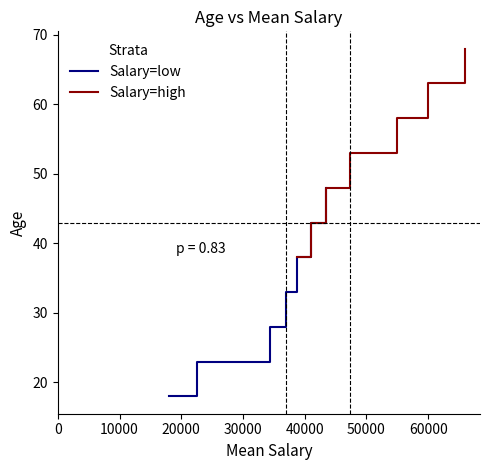

What is the lowest value of the Salary=low series?

18